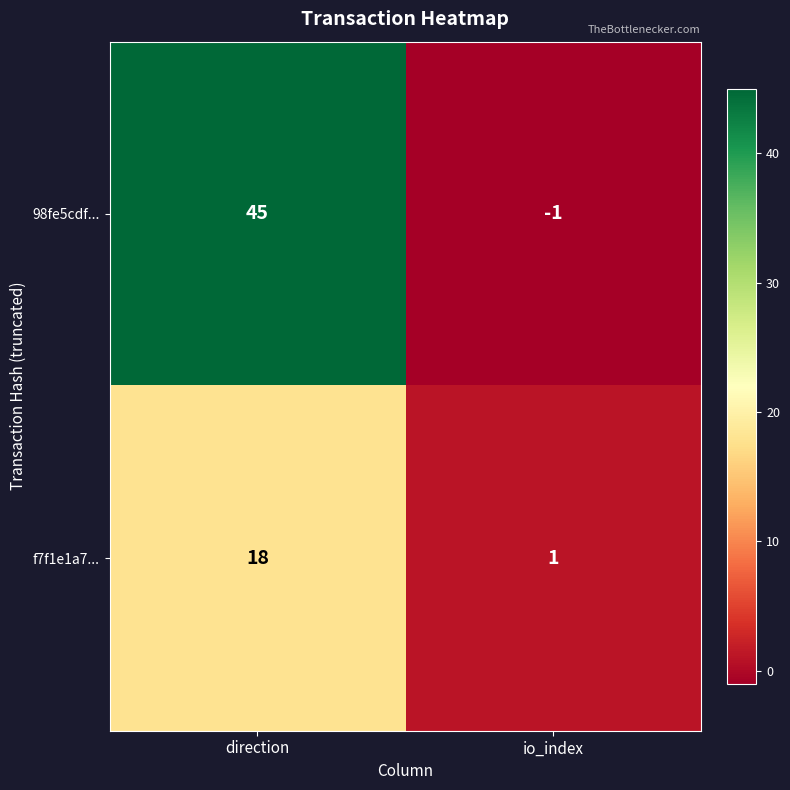

At direction, list the series in order from smallest to largest.

f7f1e1a7..., 98fe5cdf...